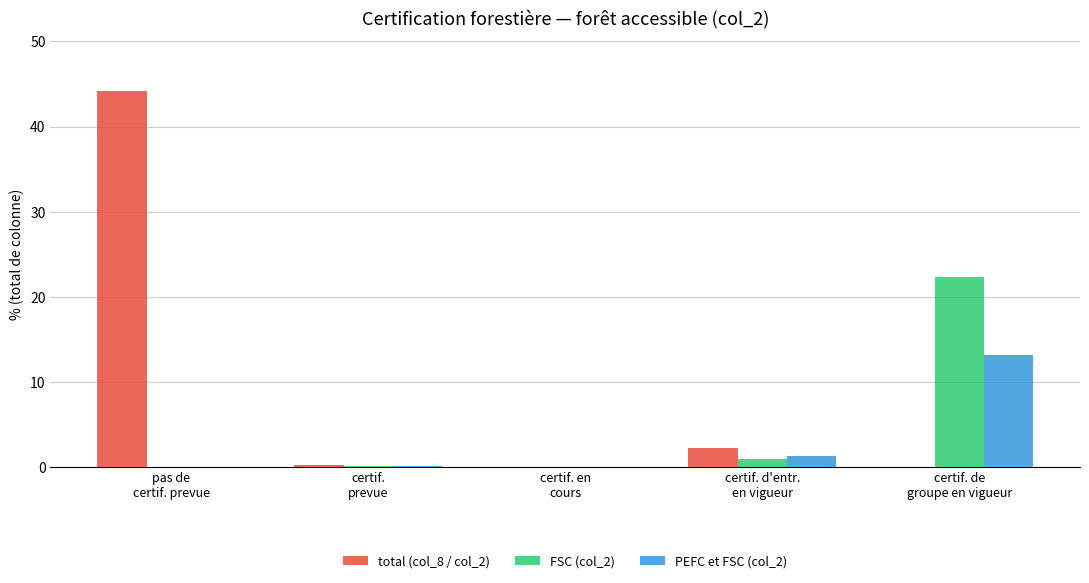

Are the bars horizontal?

No